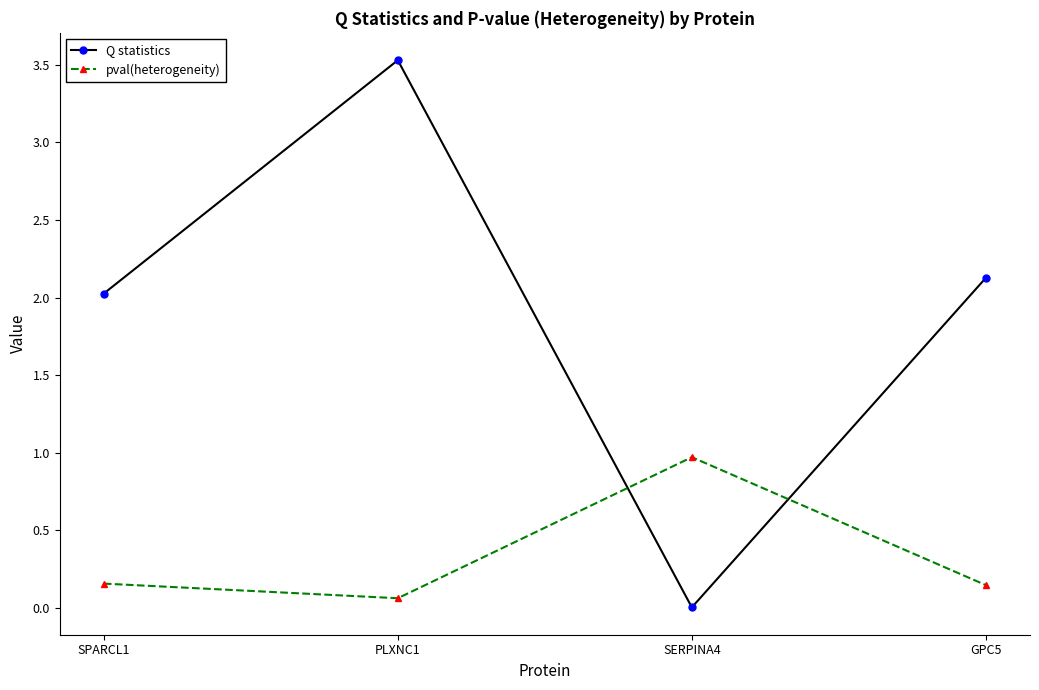

At which category is the sum across all series the highest?

PLXNC1